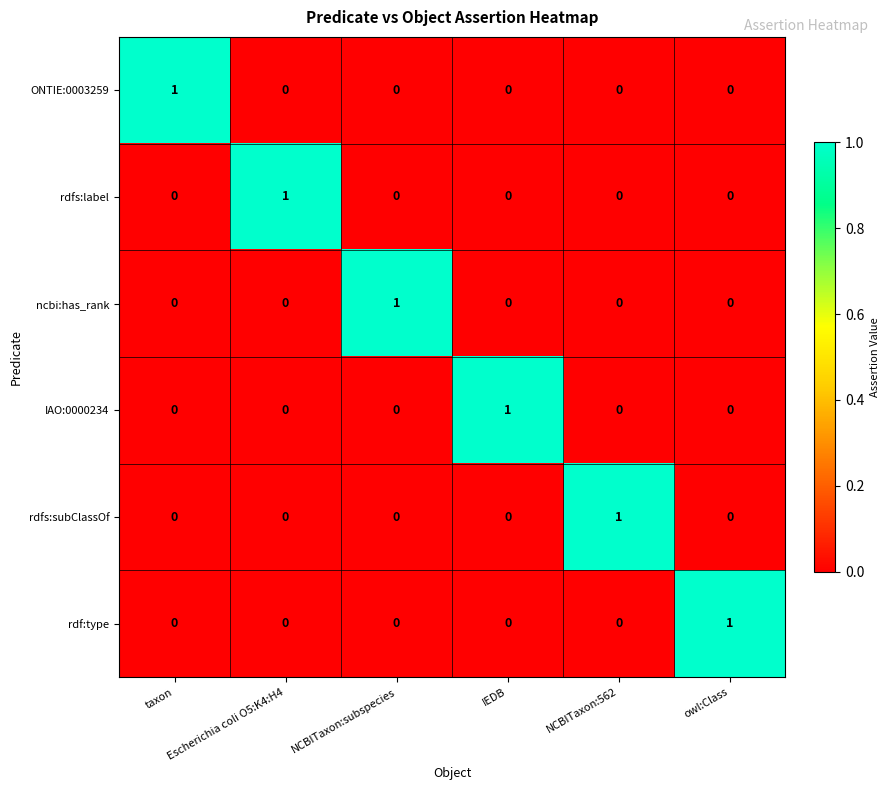

How many distinct data groups are displayed?

6